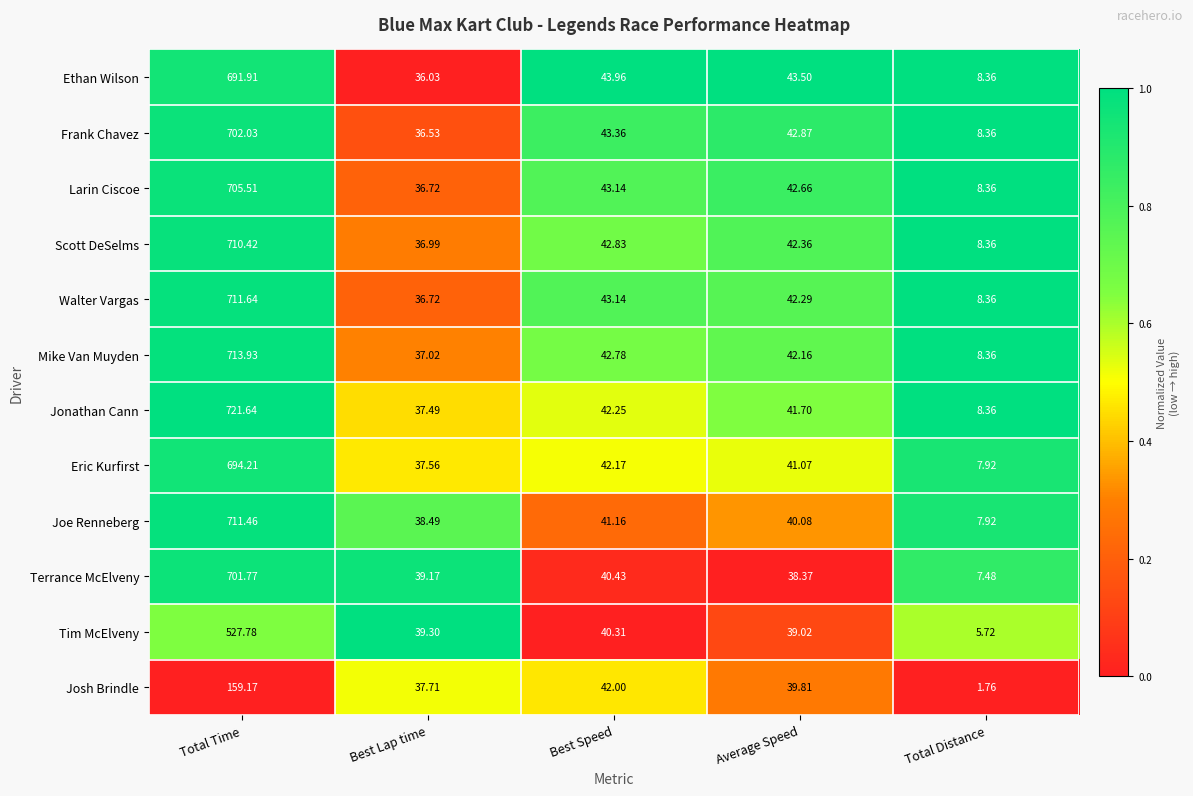

Where is Larin Ciscoe nearest to the value 356?

Best Speed